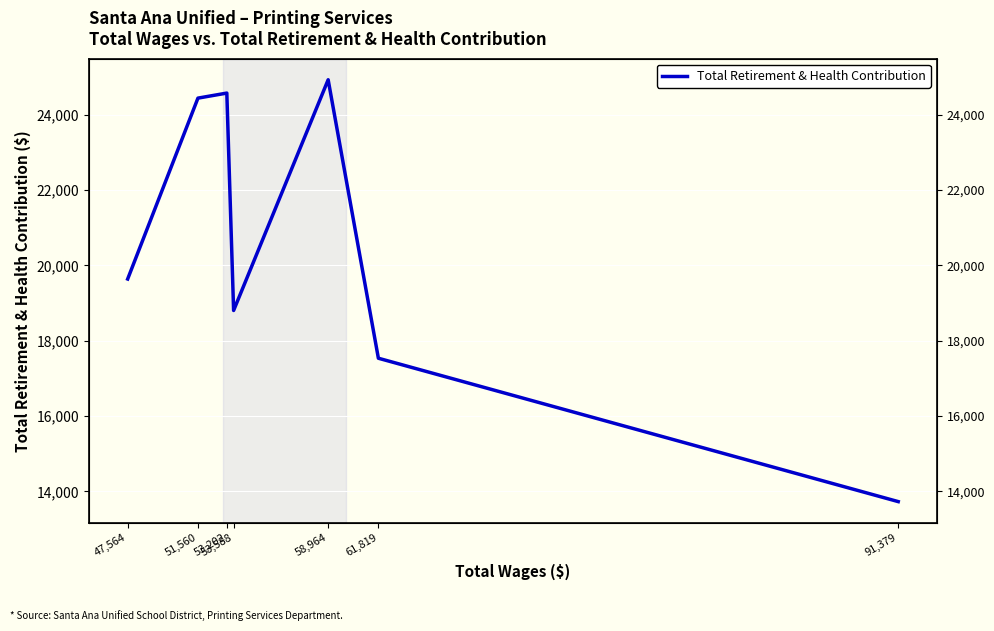

How many data points are above 19638?

3